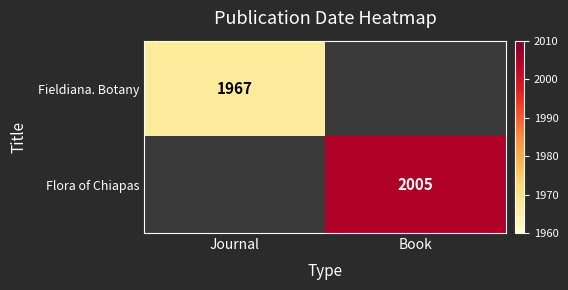

Is the value of Flora of Chiapas at Book greater than the value of Fieldiana. Botany at Journal?

Yes